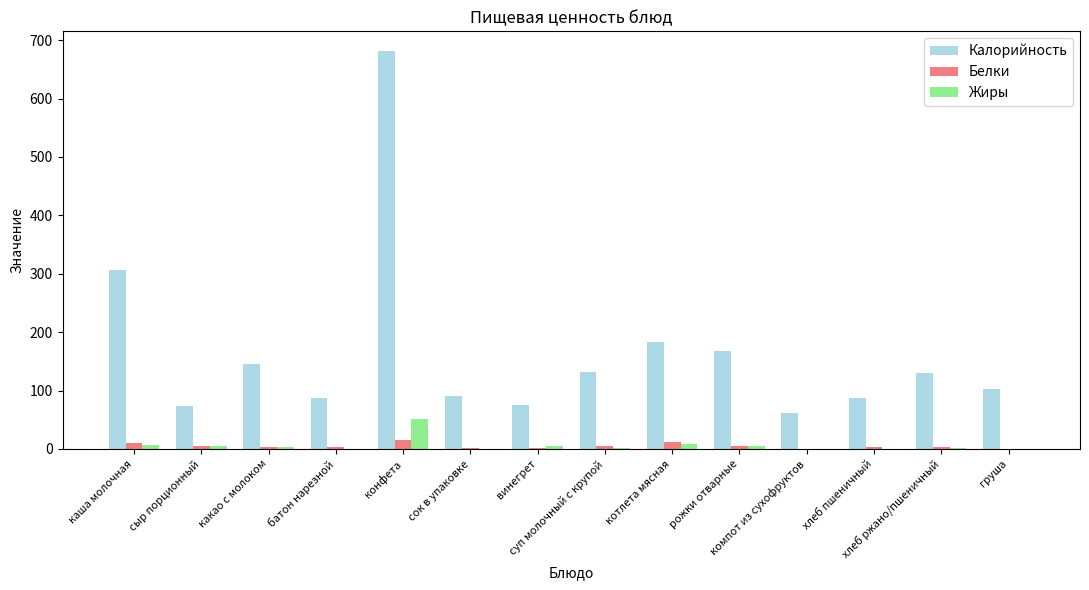

What are all the series names shown in the legend?

Калорийность, Белки, Жиры